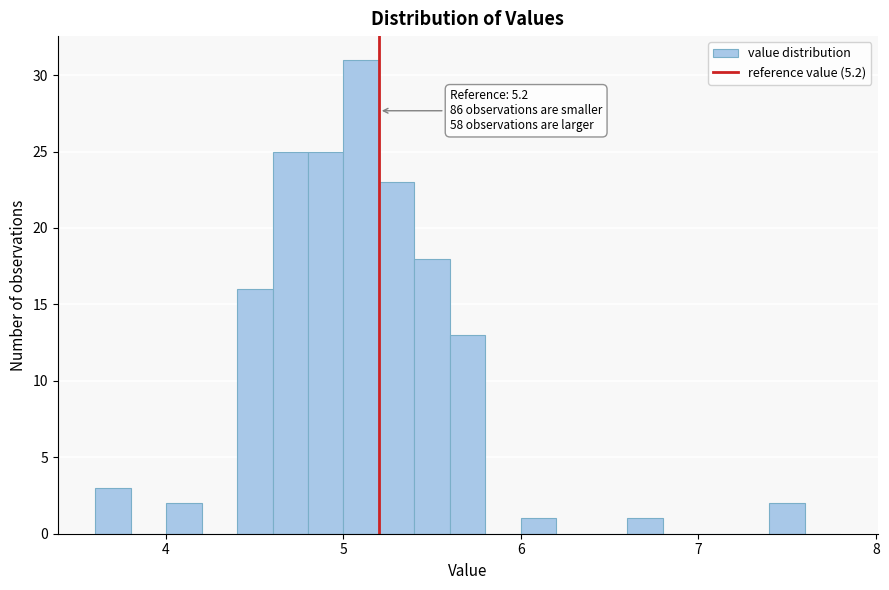

Around what value on the x-axis is the tallest bar? Give the approximate position of its centre, as read against the axis.

5.1